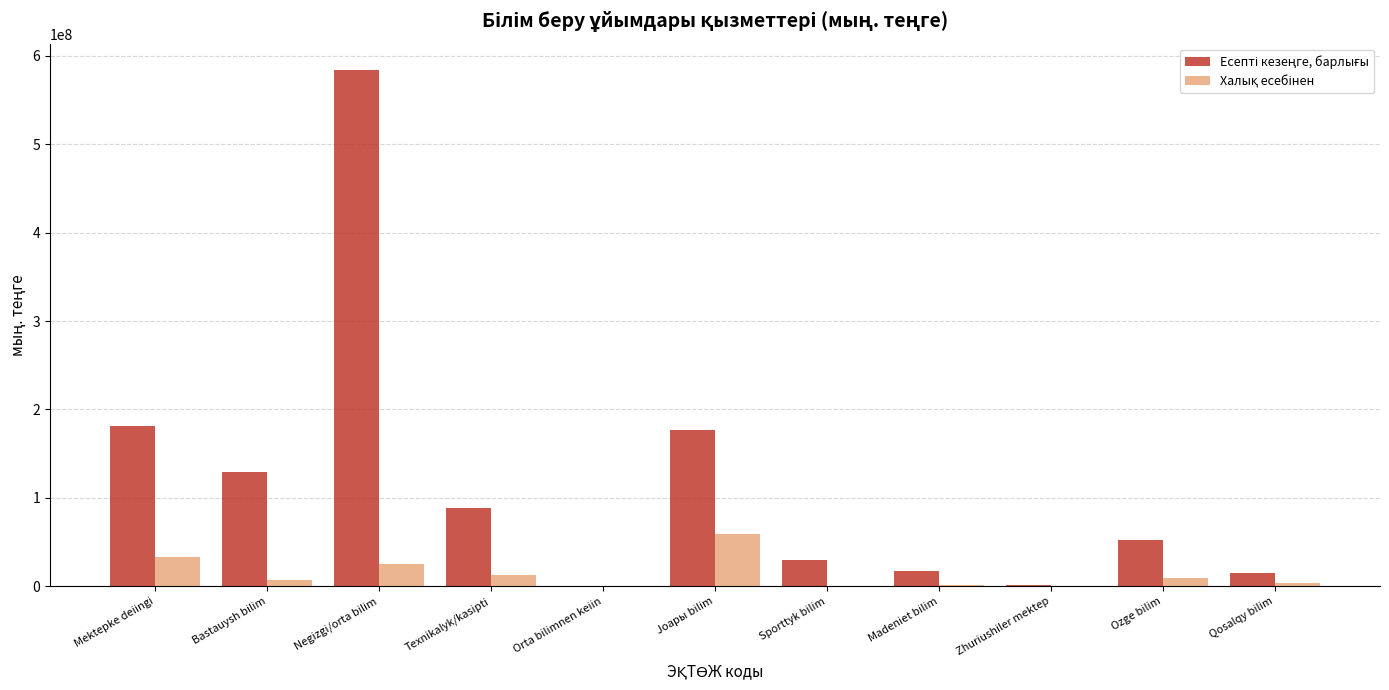

At which category is the sum across all series the highest?

Negizgi/orta bilim